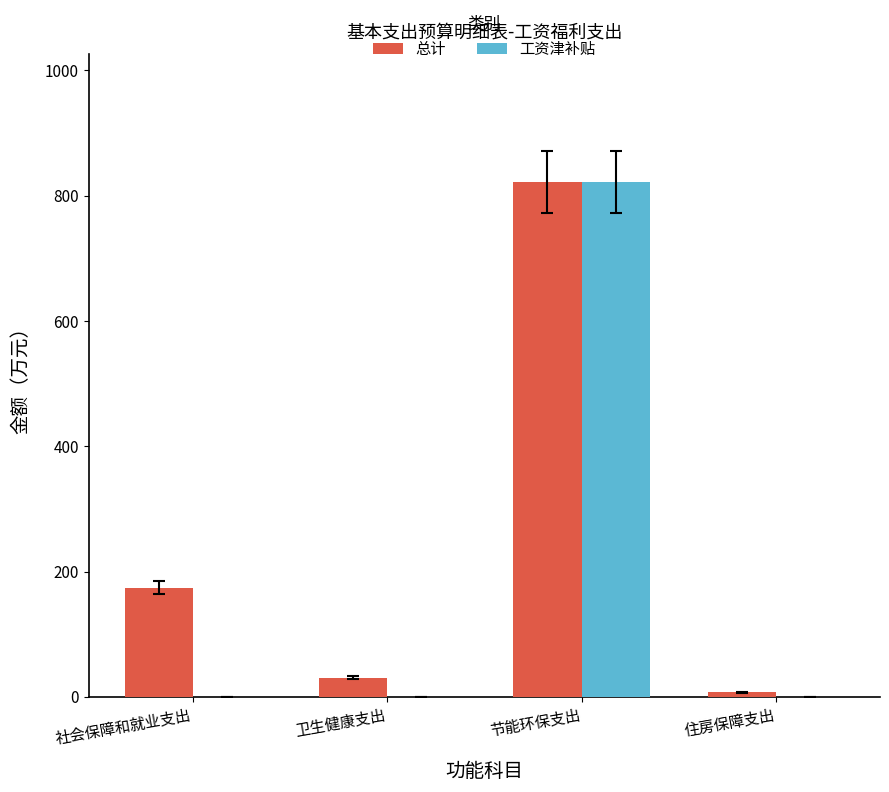

What is the highest value of the 总计 series?

821.5